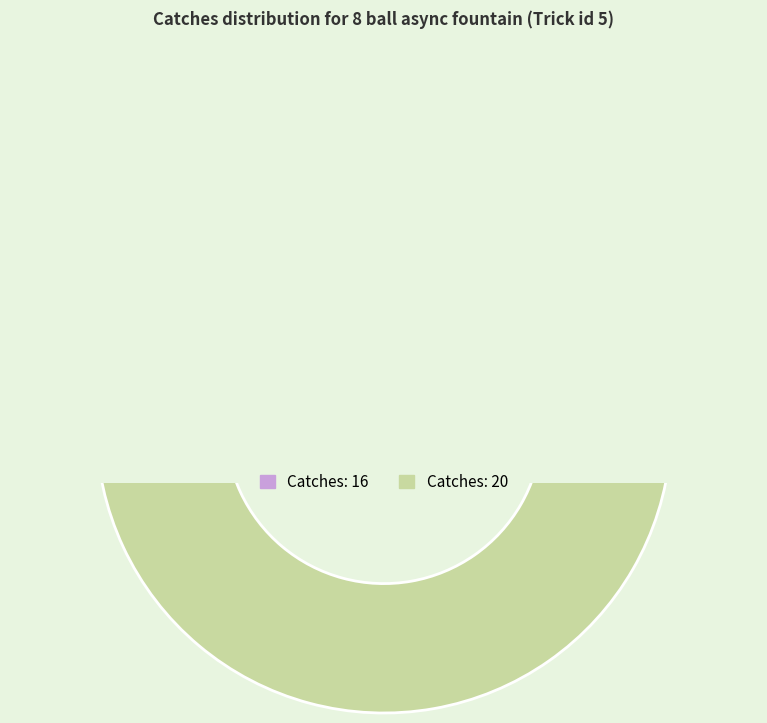

What percentage is the 20 slice, to the nearest percent?

56%